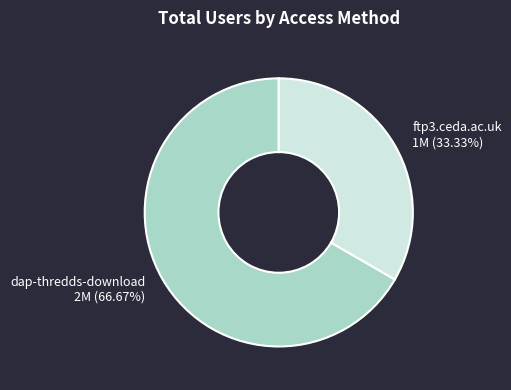

What is the smallest slice in the pie chart?

ftp3.ceda.ac.uk